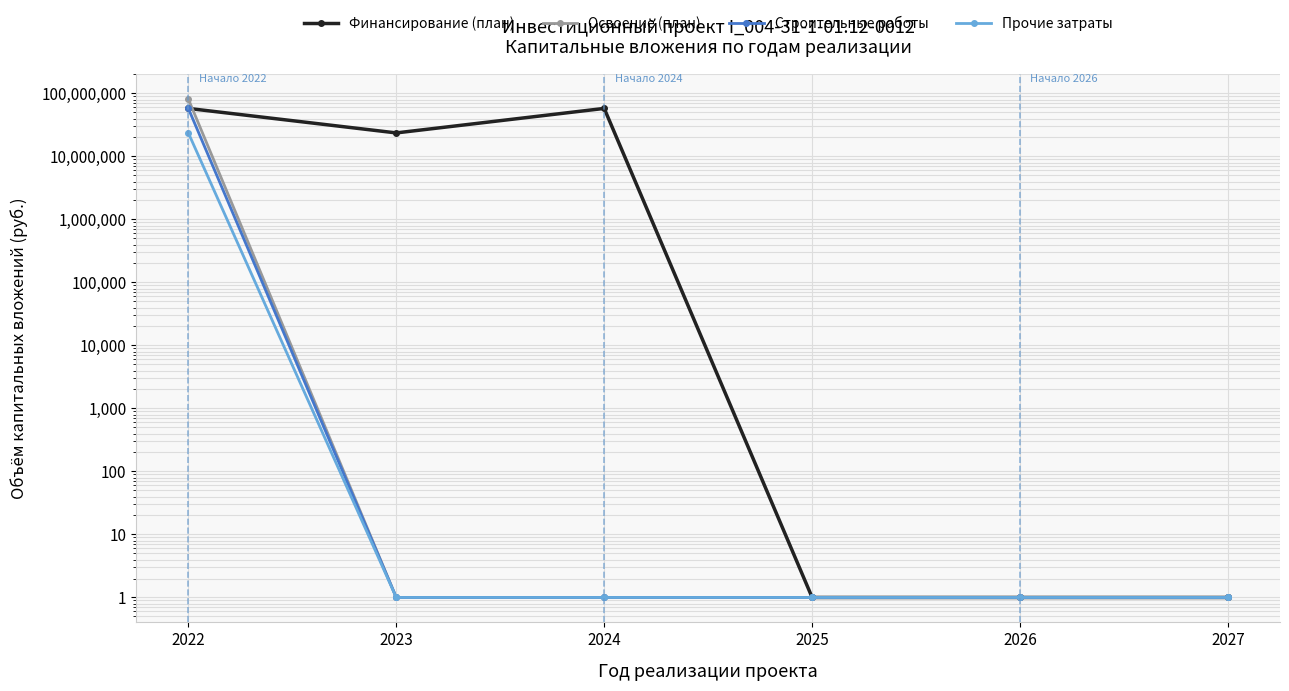

Which has a higher value, 2024 or 2027?

2024